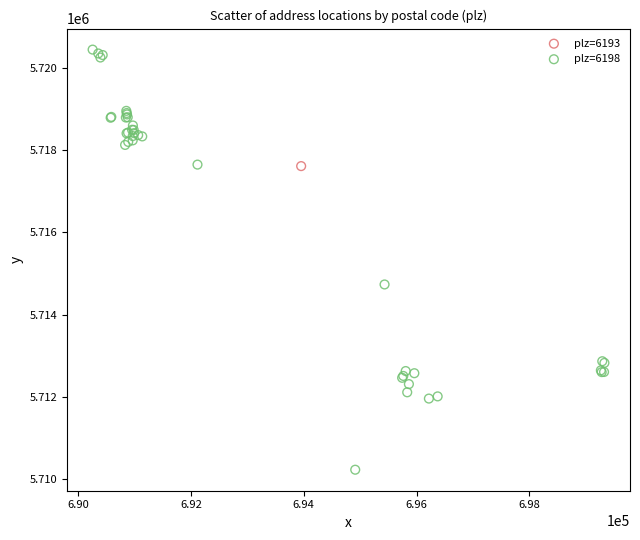

What are all the series names shown in the legend?

plz=6193, plz=6198